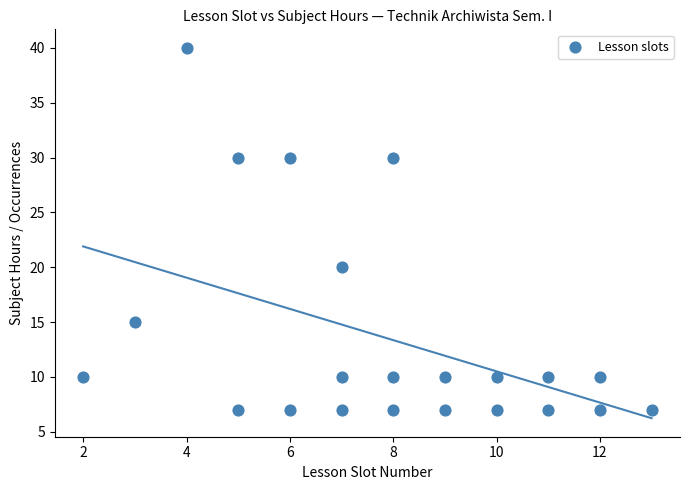

What is the range of Y values (max minus min)?

33